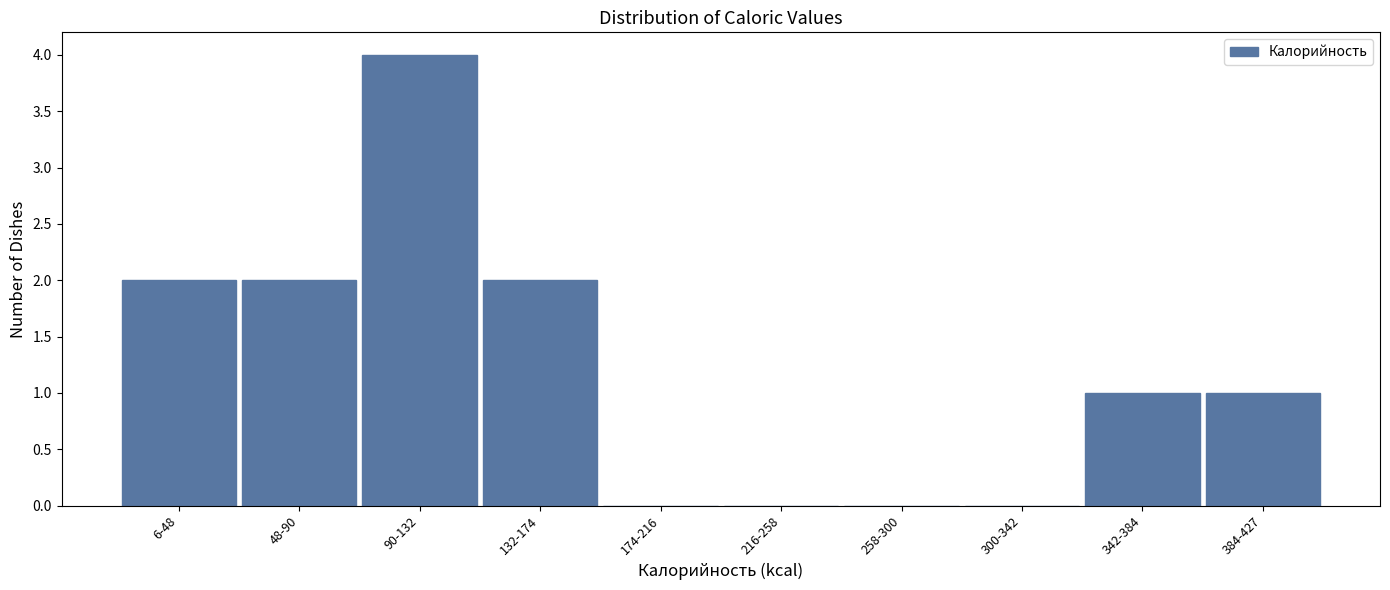

Reading left to right, extract all data points from this chart.

6-48=2	48-90=2	90-132=4	132-174=2	174-216=0	216-258=0	258-300=0	300-342=0	342-384=1	384-427=1